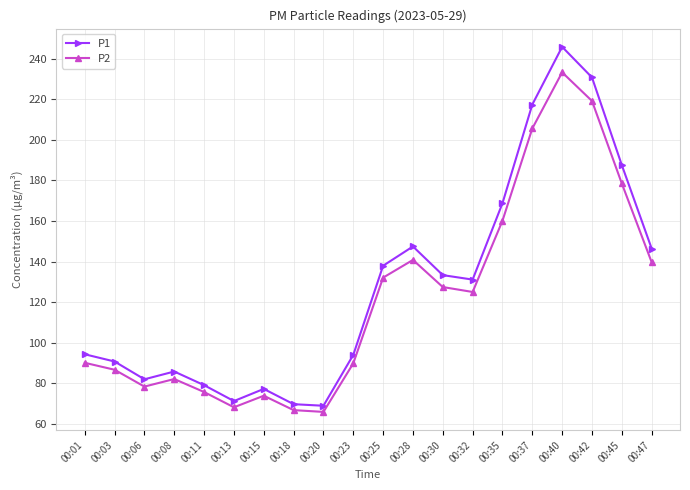

At 00:08, list the series in order from smallest to largest.

P2, P1